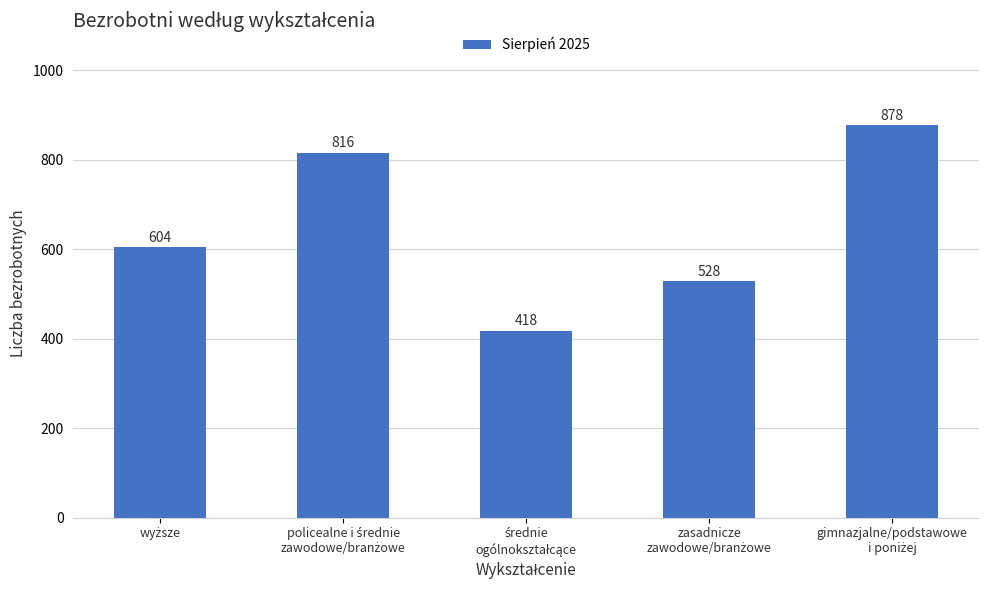

What is the greatest value displayed?

878